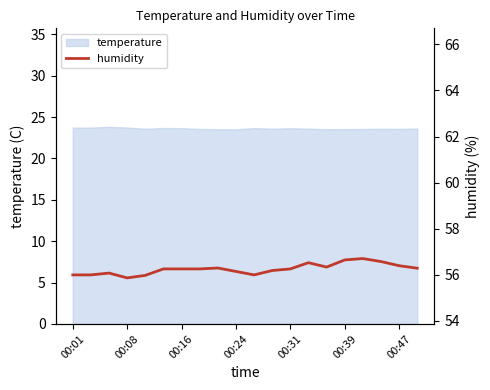

Is it true that temperature equals 23.5 at 00:24?

True